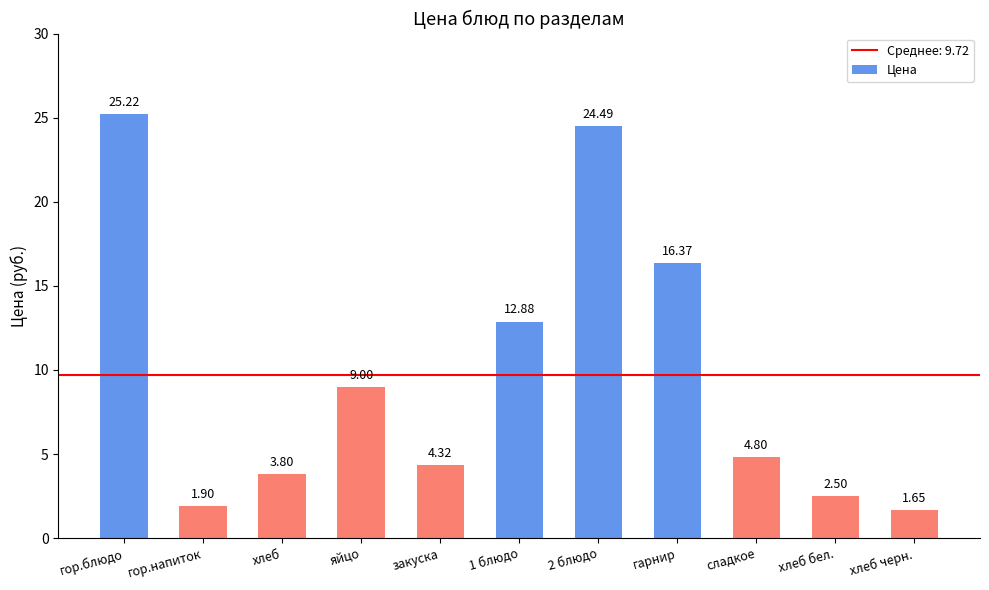

Are the bars grouped side by side (vs. stacked)?

No